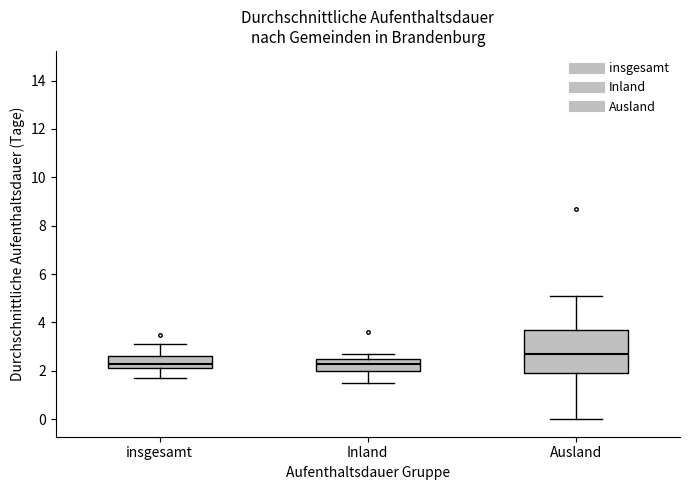

Which box is the tallest, from its lower edge to its upper edge?

Ausland